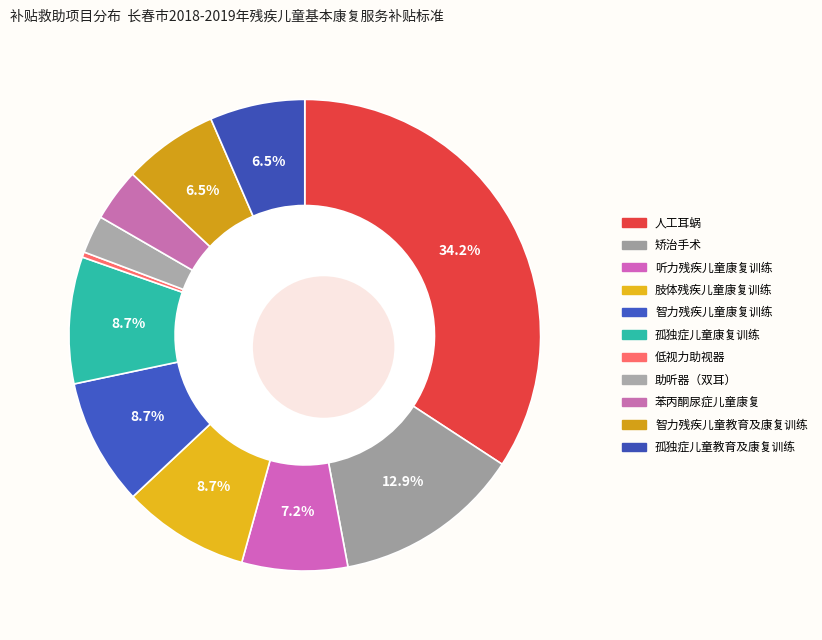

The 智力残疾儿童教育及康复训练 slice represents 1% of the pie. True or false?

False